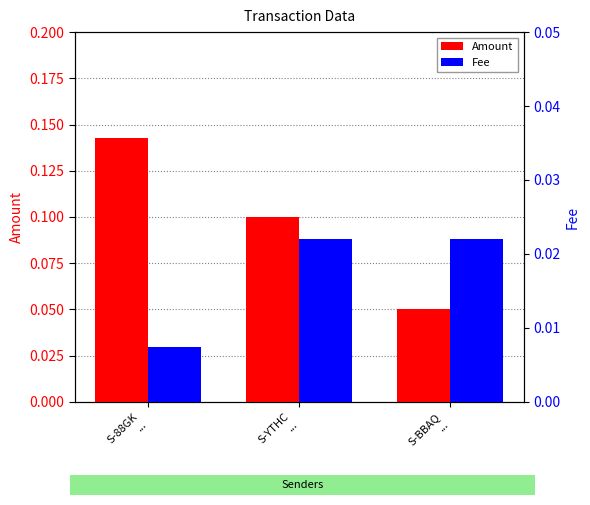

Is it true that Fee equals 0.0 at S-BBAQ
...?

False